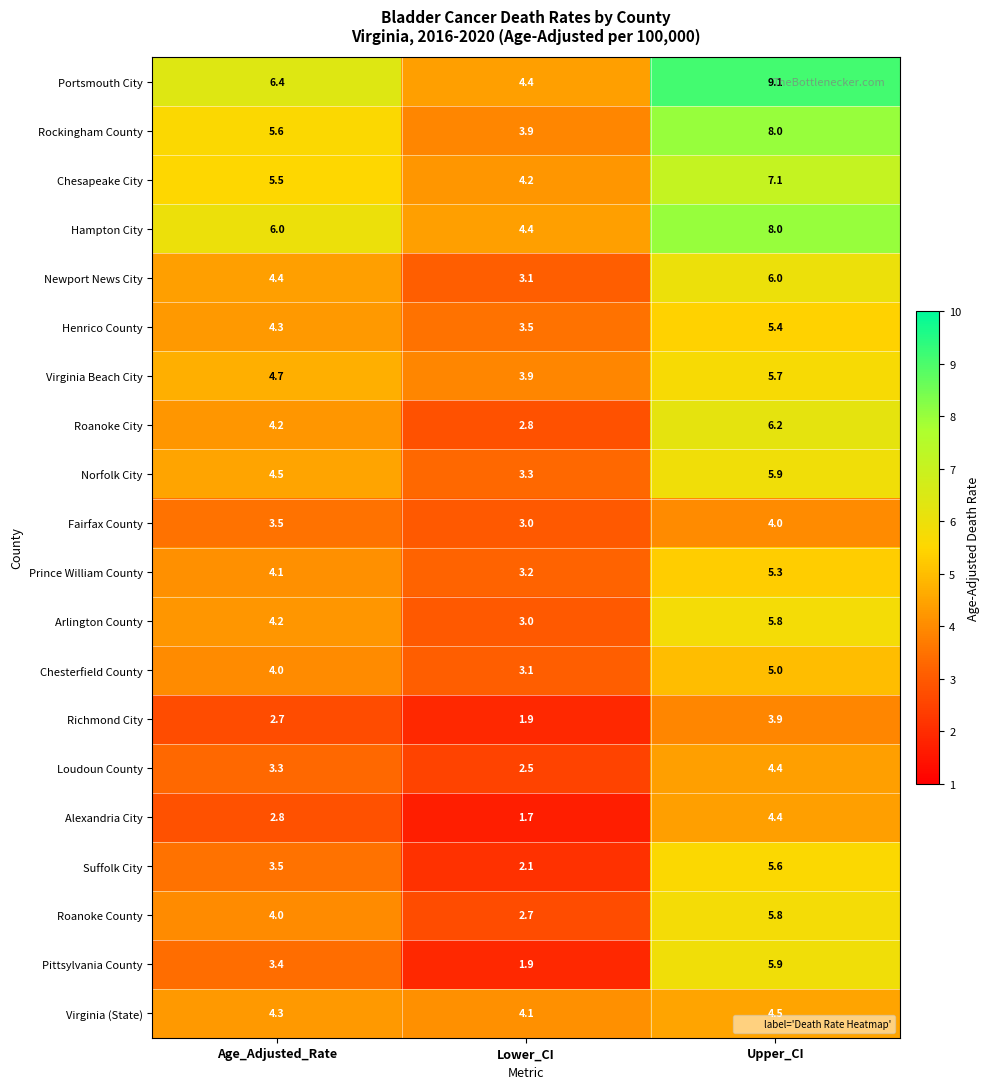

What is the difference between the maximum and minimum values in the Pittsylvania County series?

4.0